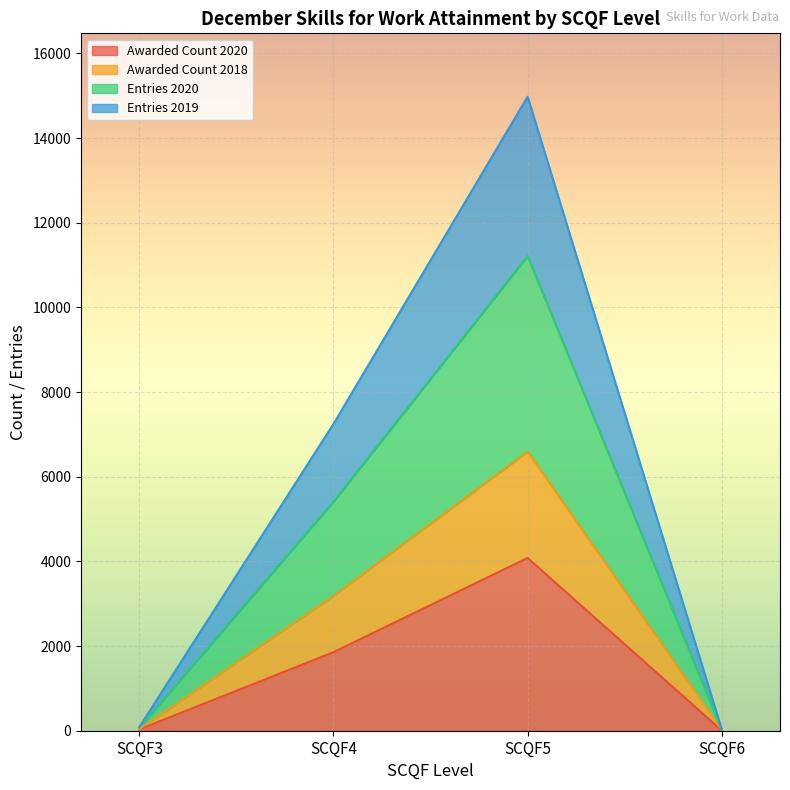

Which has a higher value, SCQF3 or SCQF5?

SCQF5